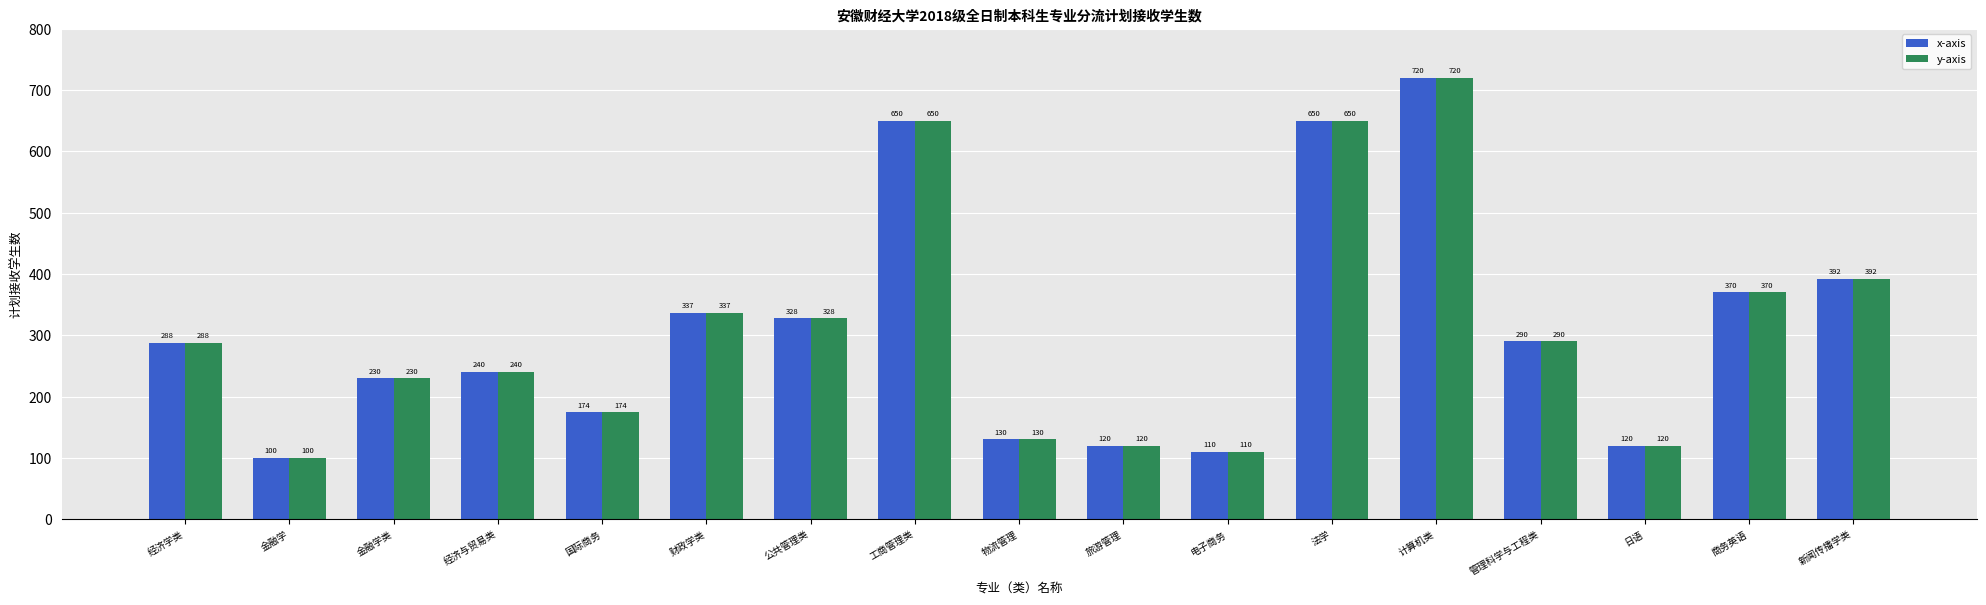

What is the average value of the x-axis series?

309